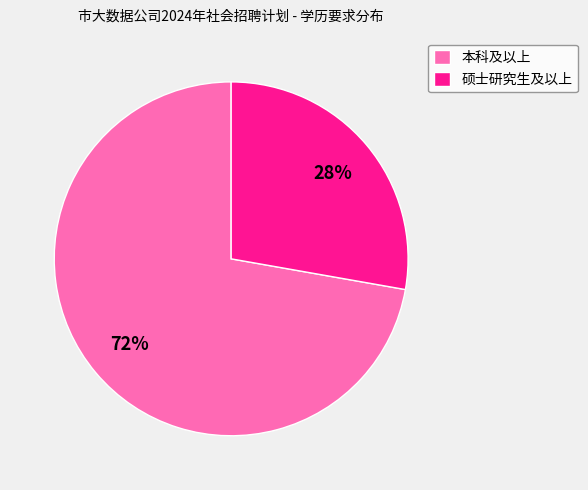

What is the majority slice?

本科及以上